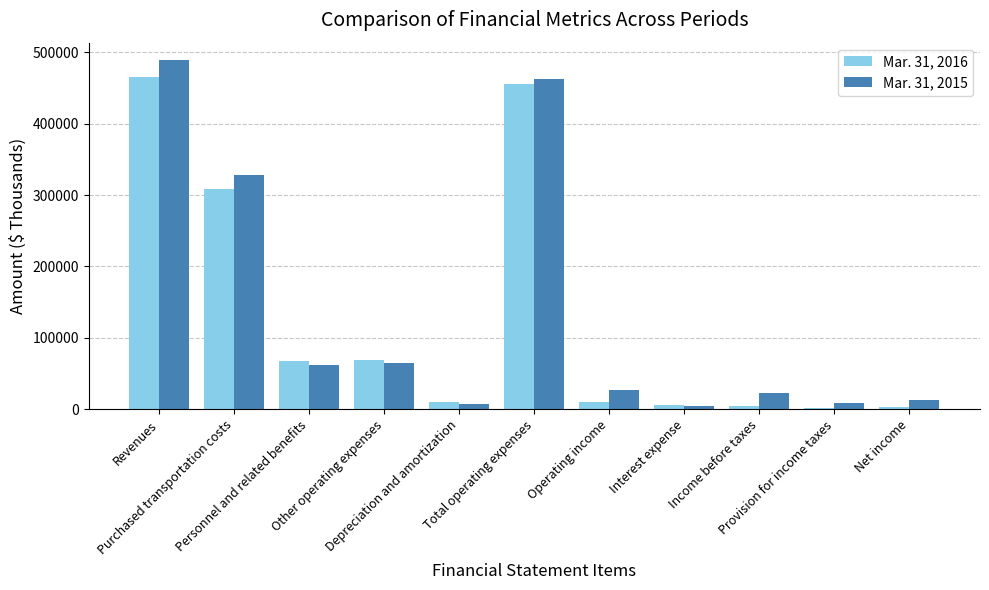

What is the greatest value displayed?

488970